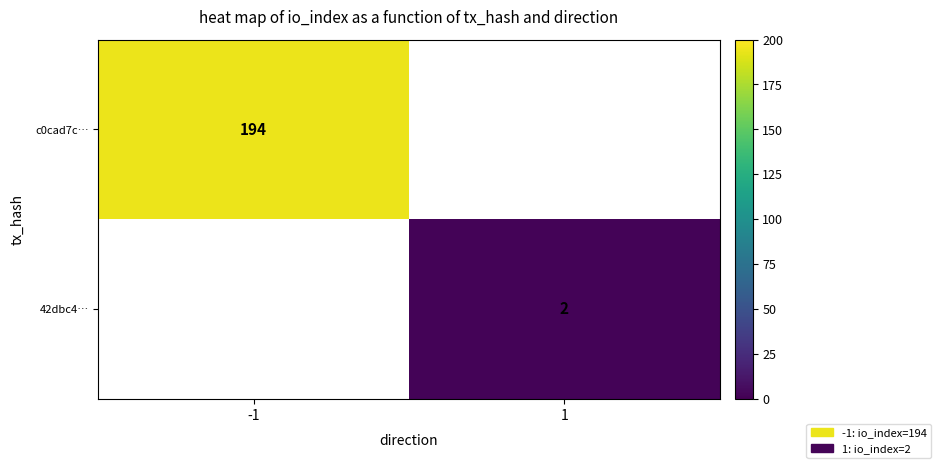

Is it true that c0cad7c… equals 119 at -1?

False